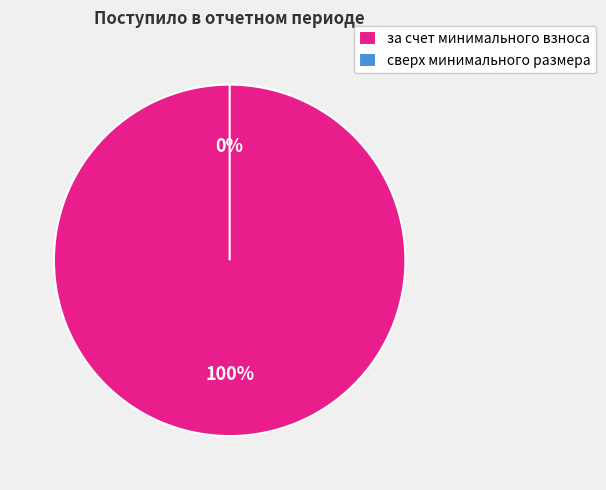

How many slices are in this pie chart?

2